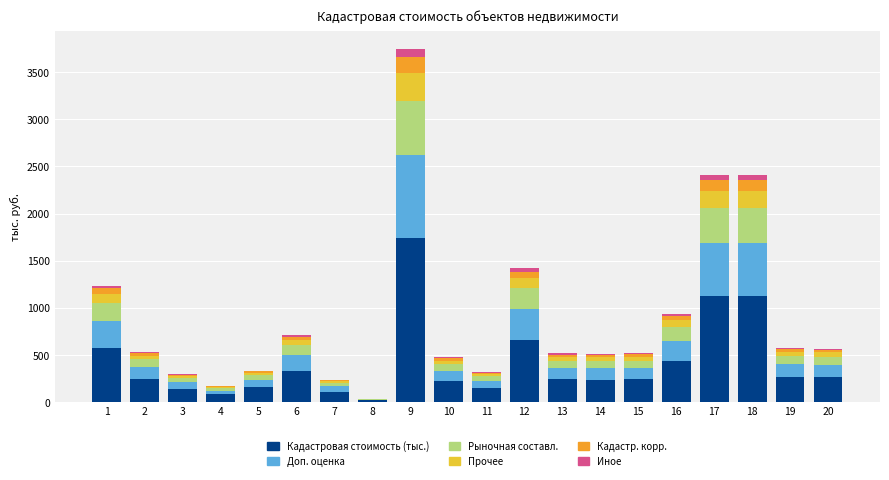

At which category is the sum across all series the highest?

9